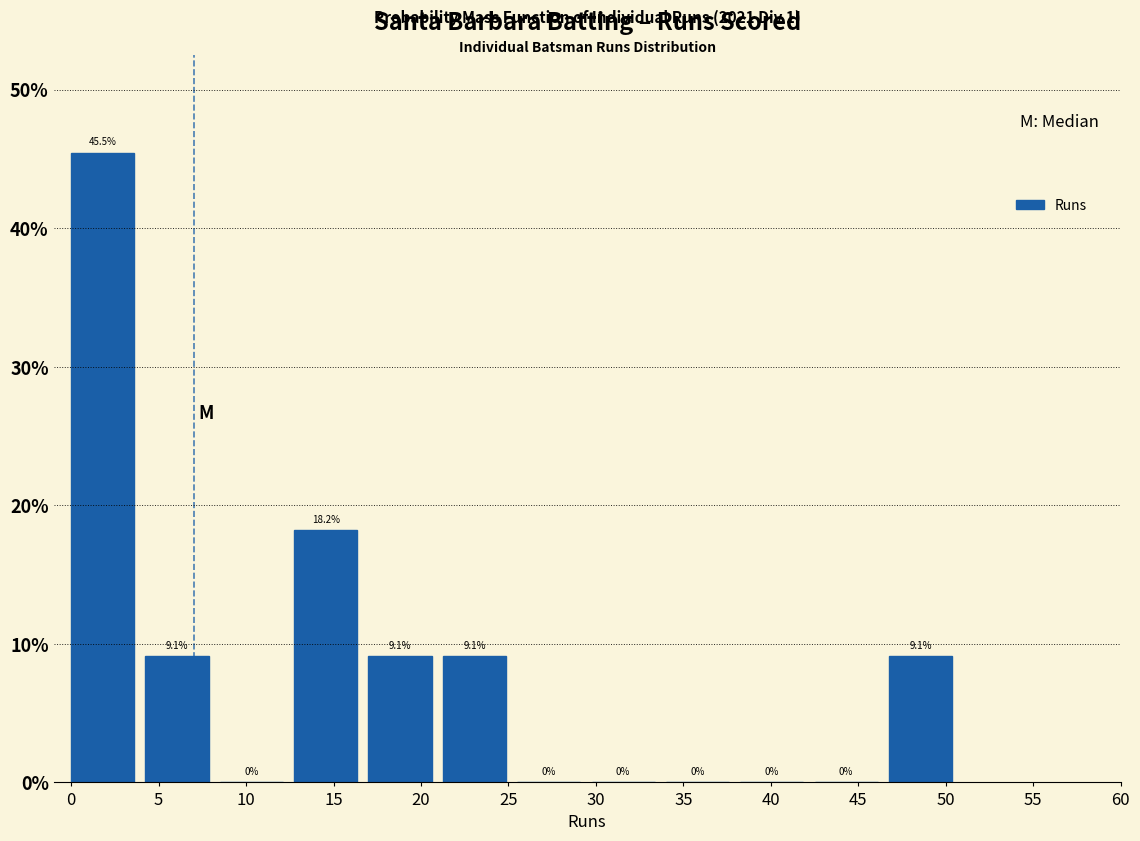

How tall is the bar that spans 4.25 to 8.50 on the x-axis? The bar edges are not printed on the chart, so give them approximately, as read against the axis.

9.1